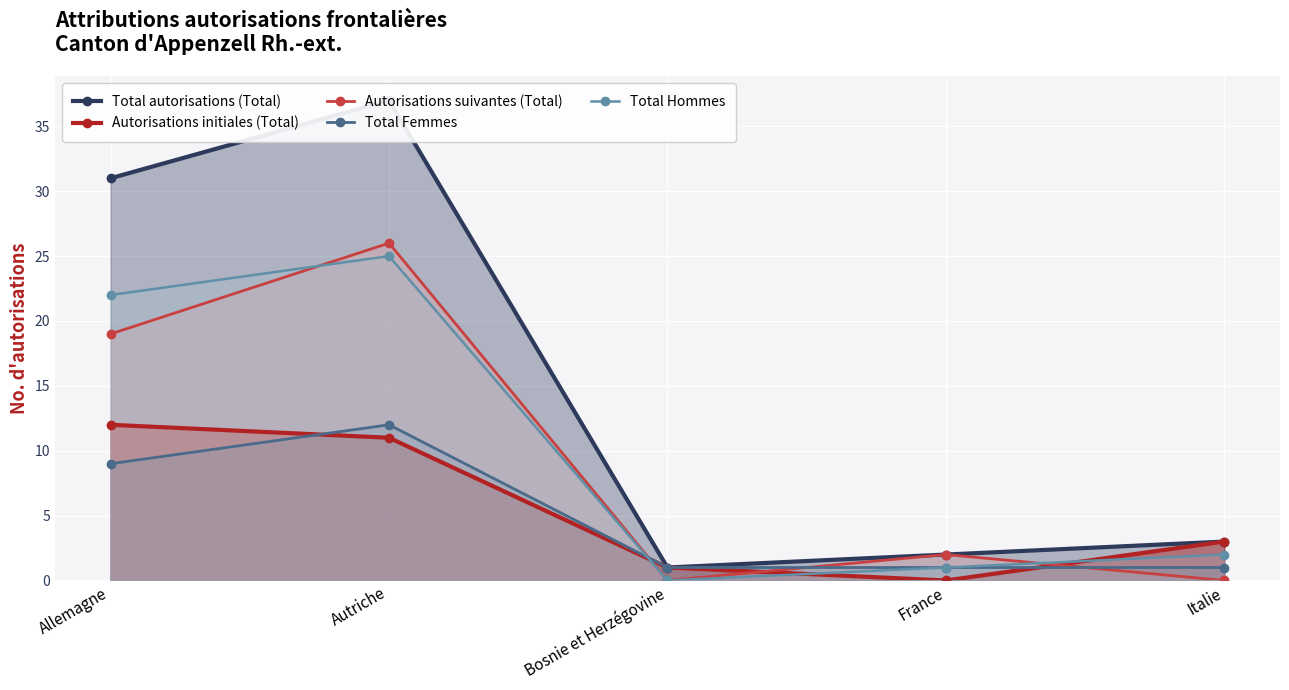

Which series changed the most between Bosnie et Herzégovine and France?

Autorisations suivantes (Total)